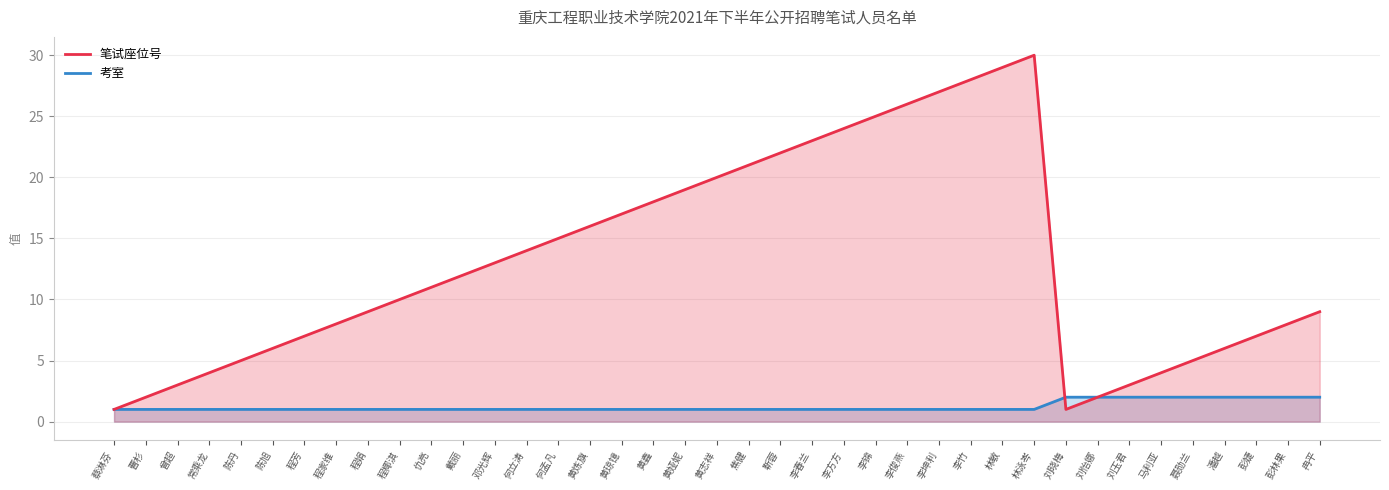

At which label does 笔试座位号 reach its minimum?

蔡淋芬